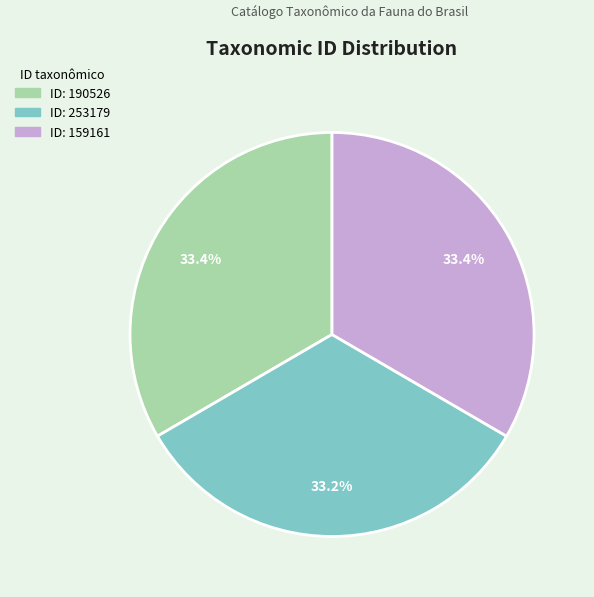

Is there any slice that represents more than half of the pie?

No